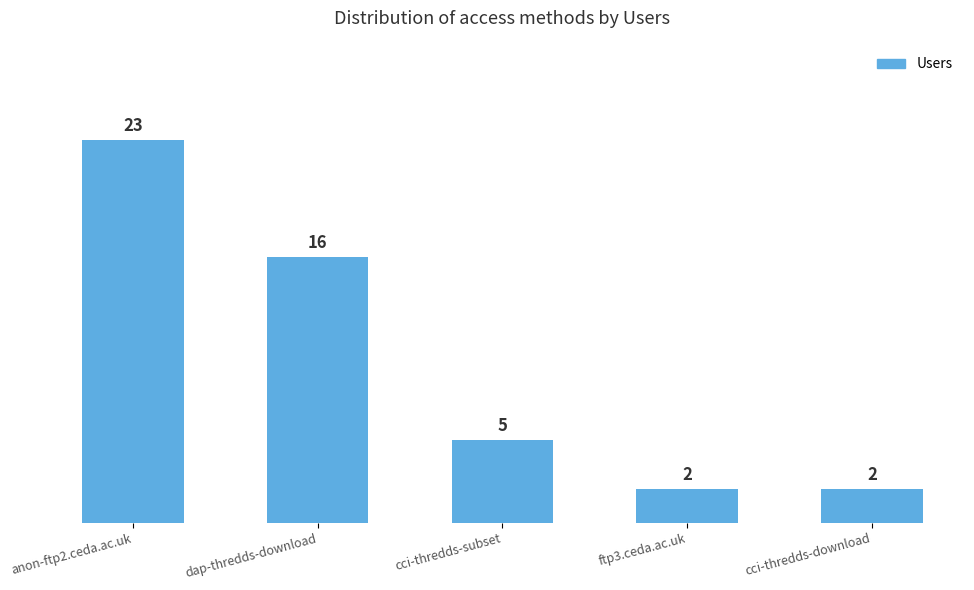

What is the label of the 5th bar from the right?

anon-ftp2.ceda.ac.uk